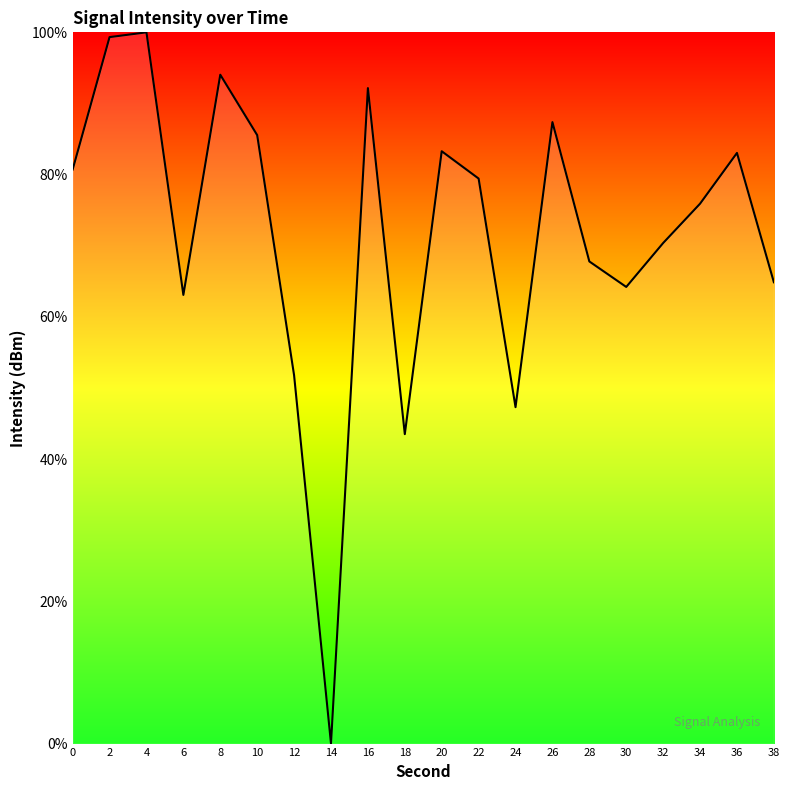

What is the greatest value displayed?

100.0